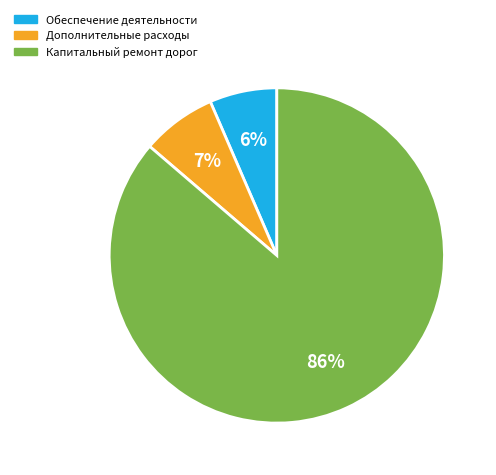

Is it true that Капитальный ремонт дорог is 97% of the pie?

False